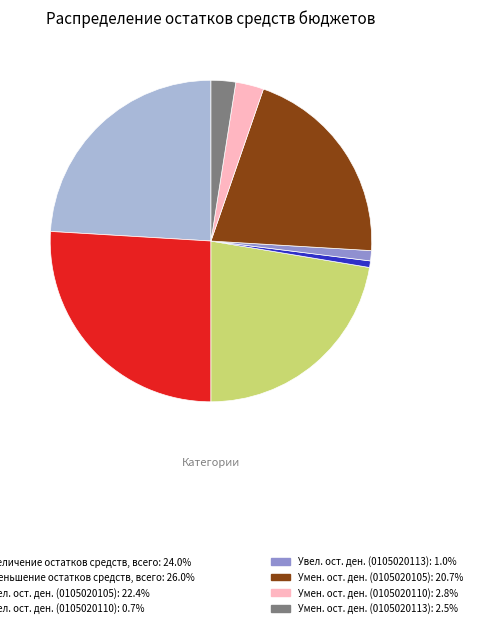

Does any single category account for the majority?

No